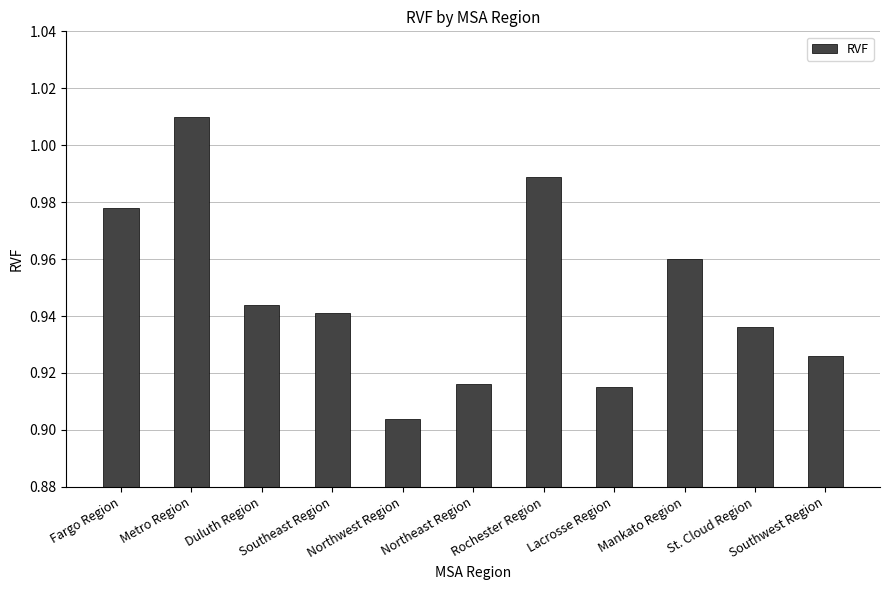

What is the sum of all values?

10.4